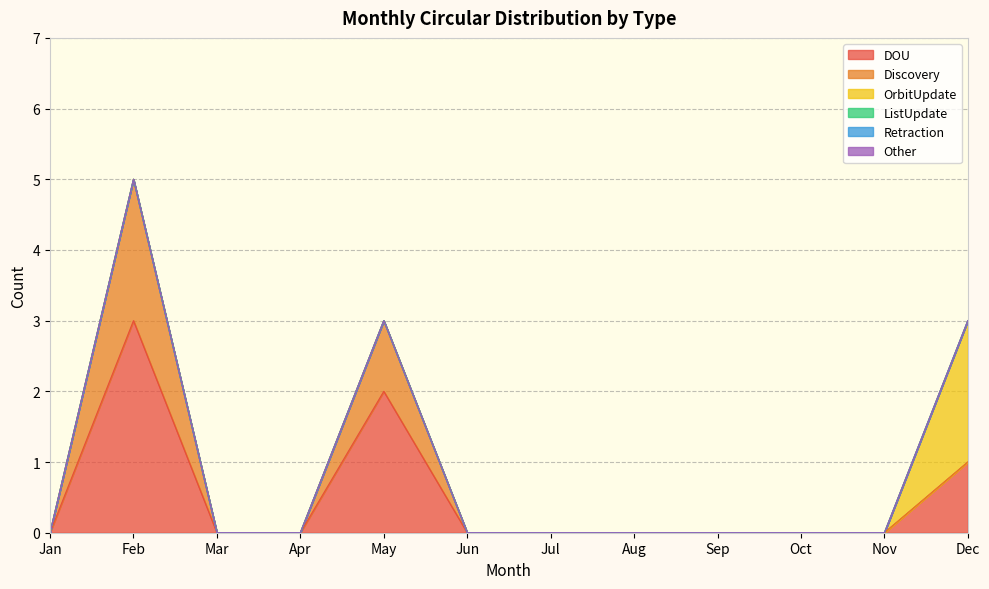

Reading right to left, list all the values displayed in this chart.

DOU: Dec=1	Nov=0	Oct=0	Sep=0	Aug=0	Jul=0	Jun=0	May=2	Apr=0	Mar=0	Feb=3	Jan=0
Discovery: Dec=0	Nov=0	Oct=0	Sep=0	Aug=0	Jul=0	Jun=0	May=1	Apr=0	Mar=0	Feb=2	Jan=0
OrbitUpdate: Dec=2	Nov=0	Oct=0	Sep=0	Aug=0	Jul=0	Jun=0	May=0	Apr=0	Mar=0	Feb=0	Jan=0
ListUpdate: Dec=0	Nov=0	Oct=0	Sep=0	Aug=0	Jul=0	Jun=0	May=0	Apr=0	Mar=0	Feb=0	Jan=0
Retraction: Dec=0	Nov=0	Oct=0	Sep=0	Aug=0	Jul=0	Jun=0	May=0	Apr=0	Mar=0	Feb=0	Jan=0
Other: Dec=0	Nov=0	Oct=0	Sep=0	Aug=0	Jul=0	Jun=0	May=0	Apr=0	Mar=0	Feb=0	Jan=0